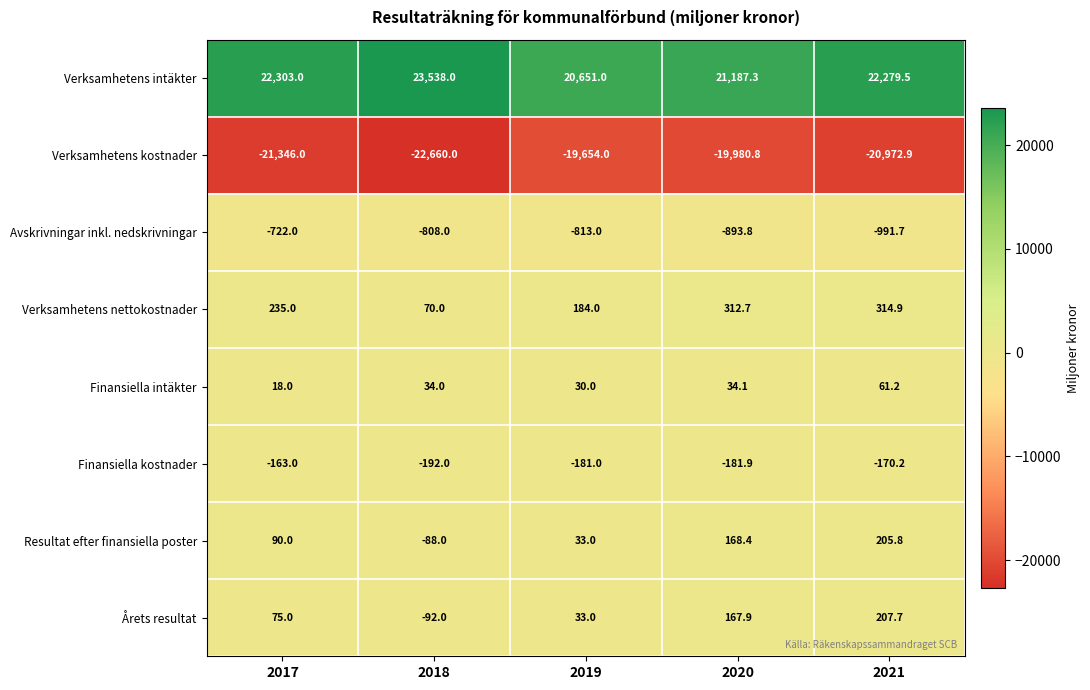

How many data points does each series have?

5